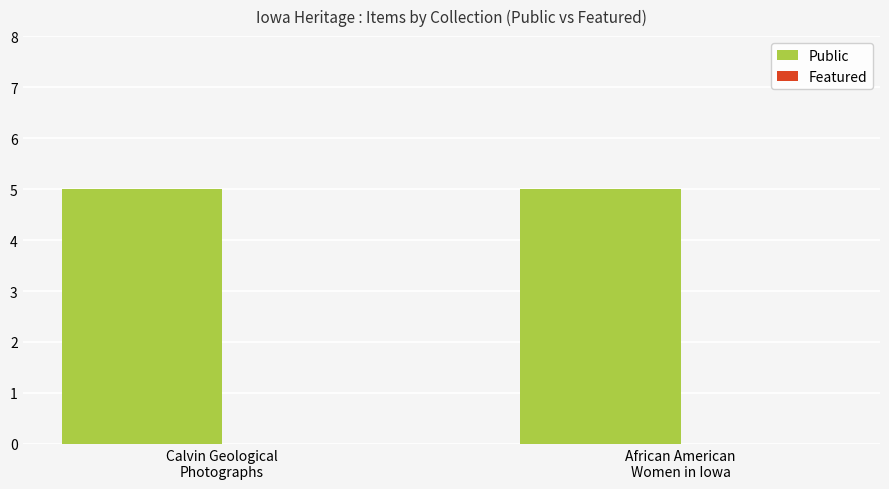

List the series in order of their peak value, highest first.

Public, Featured